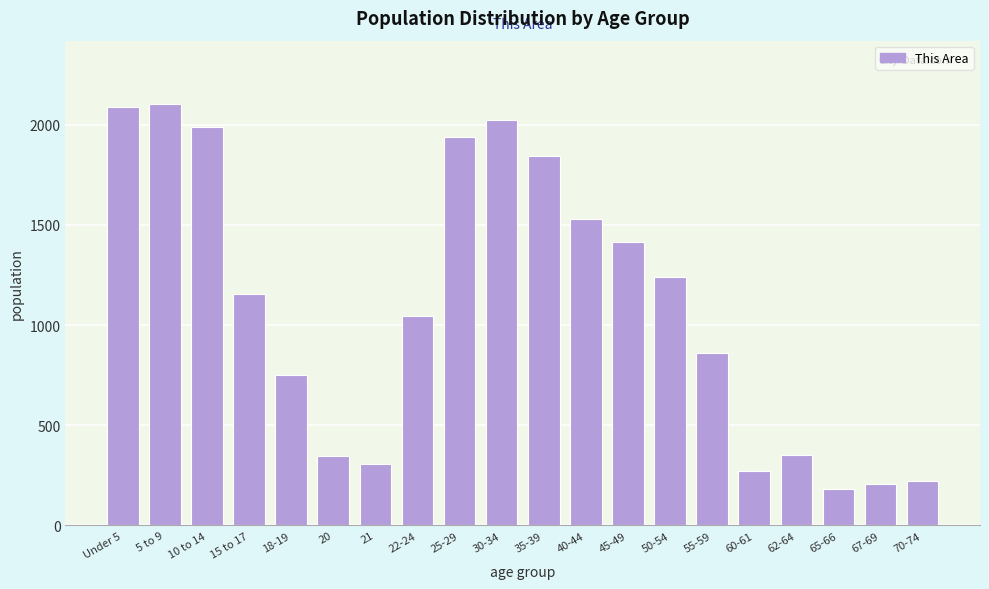

What is the ratio of the value at 40-44 to the value at 62-64?

4.3